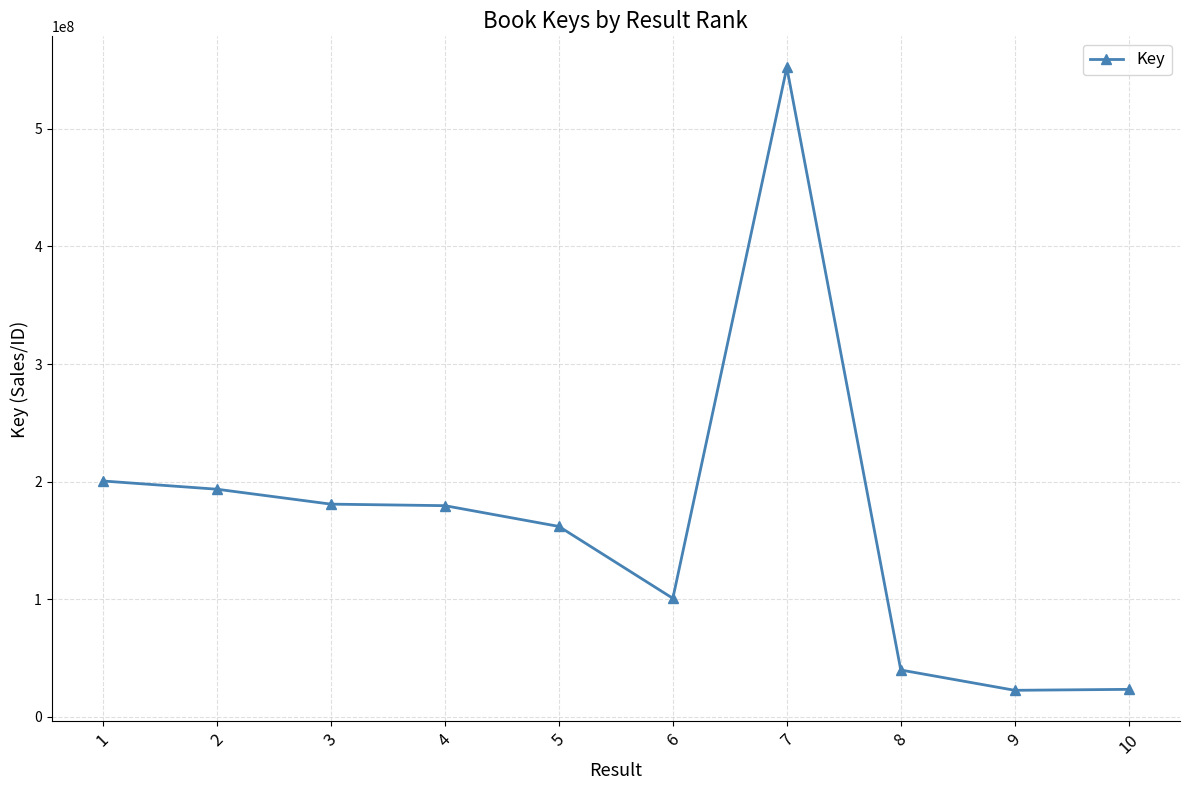

The value at 9 is 22645381. True or false?

True